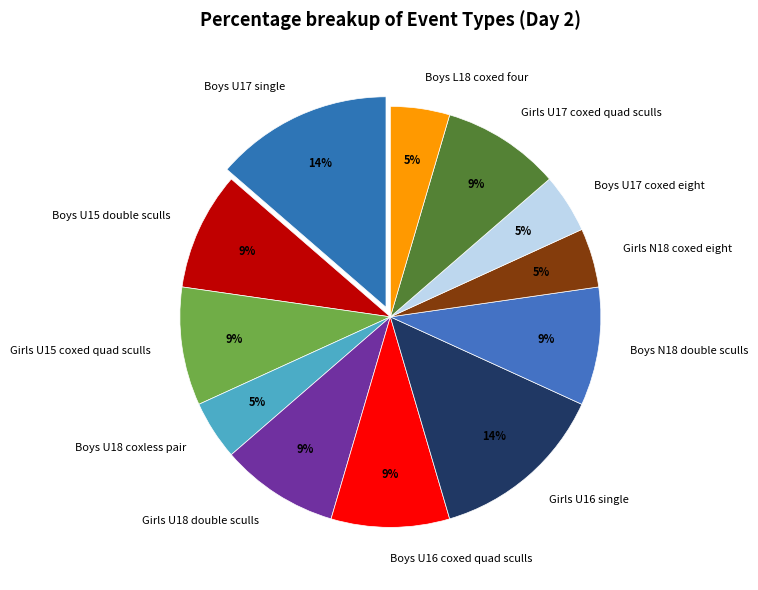

To the nearest percent, what portion does Boys L18 coxed four represent?

5%